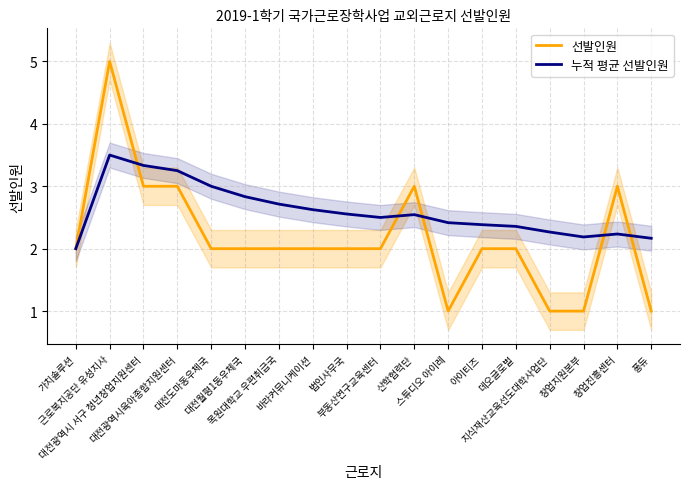

Reading left to right, what are all the values shown in this chart?

선발인원: 가치솔루션=2.0	근로복지공단 유성지사=5.0	대전광역시 서구 청년창업지원센터=3.0	대전광역시육아종합지원센터=3.0	대전도마동우체국=2.0	대전월평1동우체국=2.0	목원대학교 우편취급국=2.0	바라커뮤니케이션=2.0	법인사무국=2.0	부동산연구교육센터=2.0	산학협력단=3.0	스튜디오 아이레=1.0	아이티즈=2.0	데오글로벌=2.0	지식재산교육선도대학사업단=1.0	창업지원본부=1.0	창업진흥센터=3.0	퐁듀=1.0
누적 평균 선발인원: 가치솔루션=2.0	근로복지공단 유성지사=3.5	대전광역시 서구 청년창업지원센터=3.3	대전광역시육아종합지원센터=3.2	대전도마동우체국=3.0	대전월평1동우체국=2.8	목원대학교 우편취급국=2.7	바라커뮤니케이션=2.6	법인사무국=2.6	부동산연구교육센터=2.5	산학협력단=2.5	스튜디오 아이레=2.4	아이티즈=2.4	데오글로벌=2.4	지식재산교육선도대학사업단=2.3	창업지원본부=2.2	창업진흥센터=2.2	퐁듀=2.2